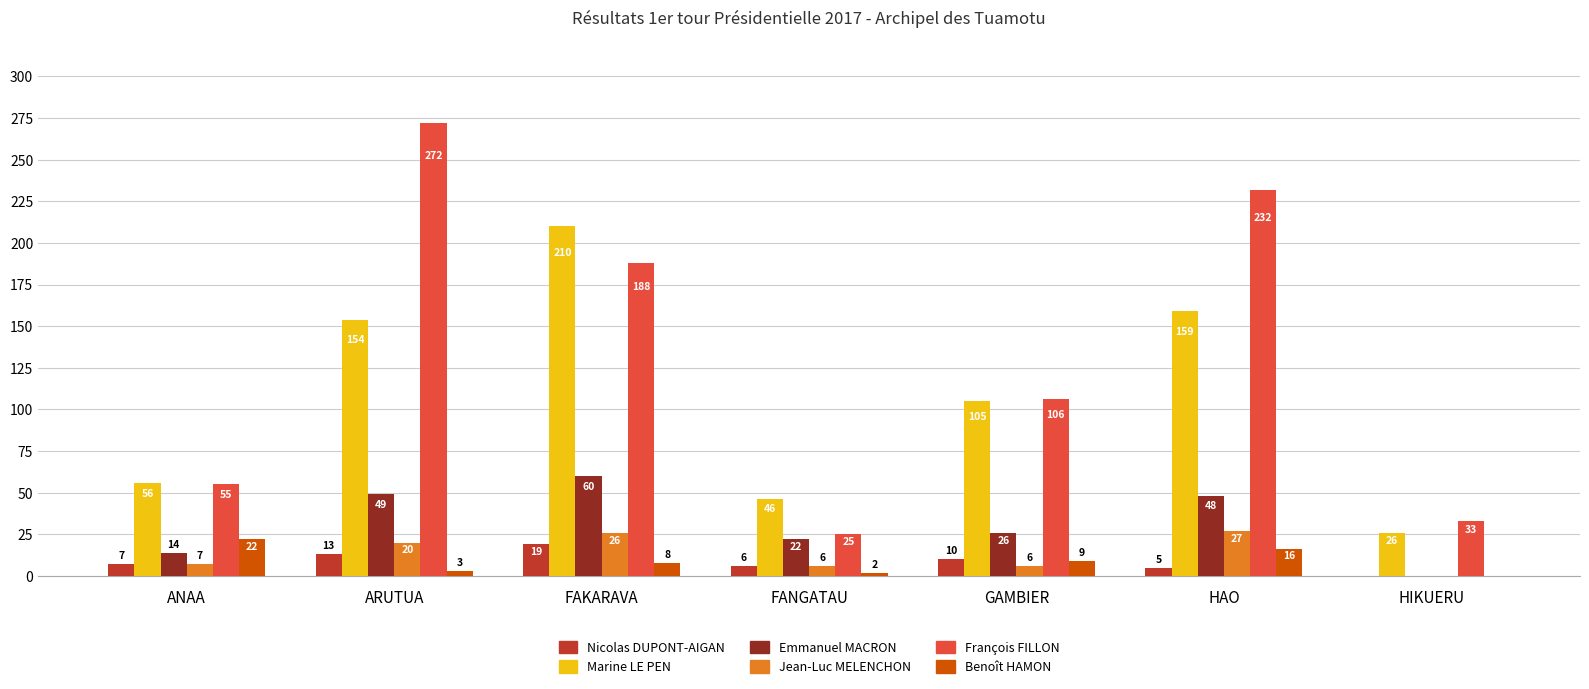

Reading left to right, transcribe all the data shown in this chart.

Nicolas DUPONT-AIGAN: 7	13	19	6	10	5	0
Marine LE PEN: 56	154	210	46	105	159	26
Emmanuel MACRON: 14	49	60	22	26	48	0
Jean-Luc MELENCHON: 7	20	26	6	6	27	0
François FILLON: 55	272	188	25	106	232	33
Benoît HAMON: 22	3	8	2	9	16	0